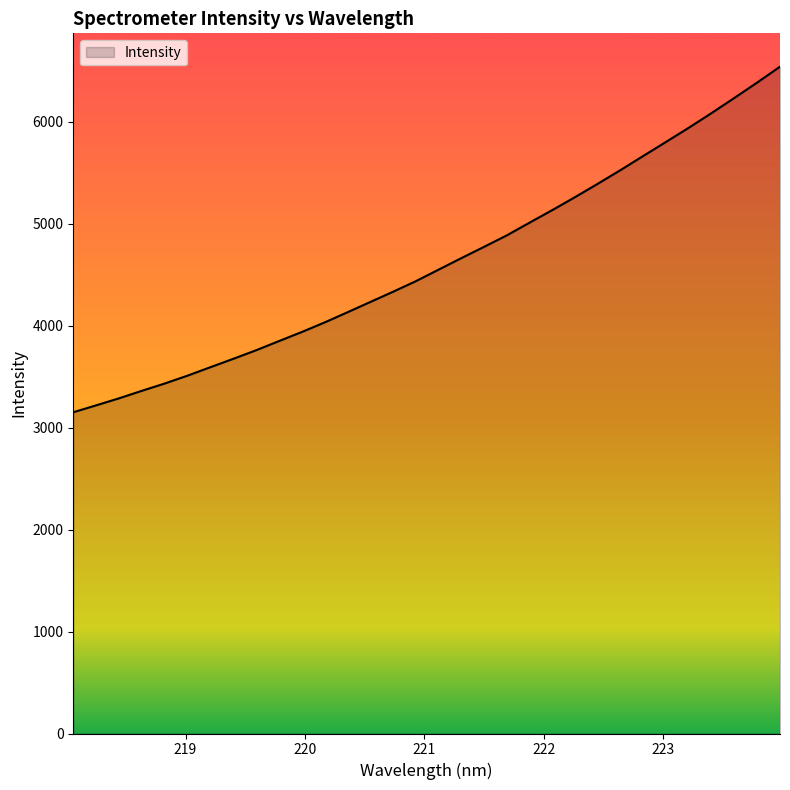

What is the maximum value shown in the chart?

6540.1